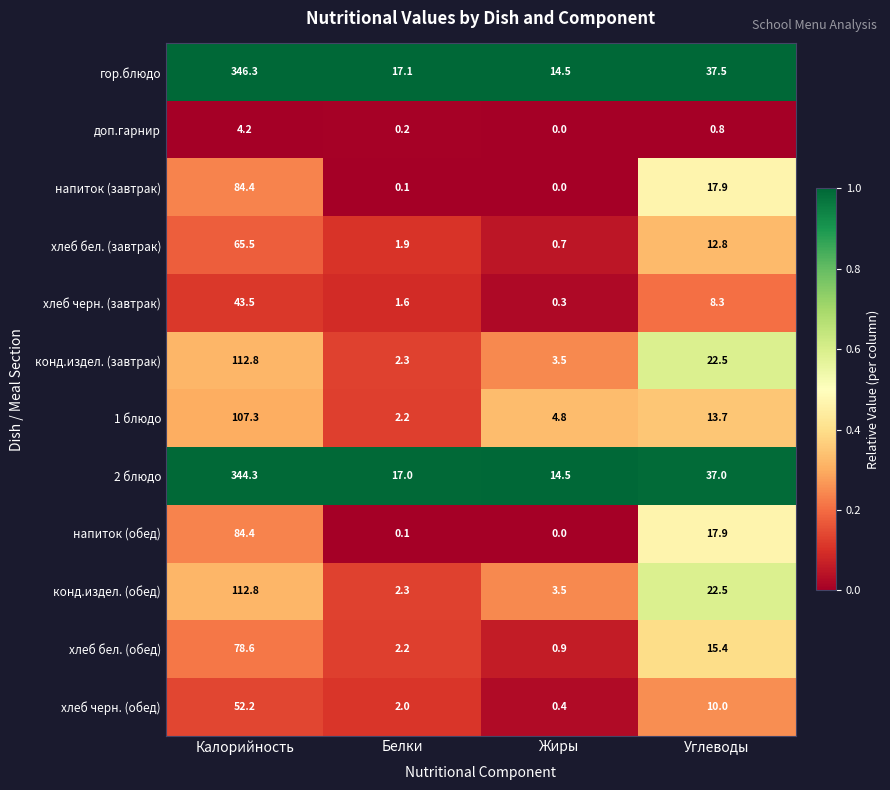

Which series changed the most between Калорийность and Жиры?

гор.блюдо